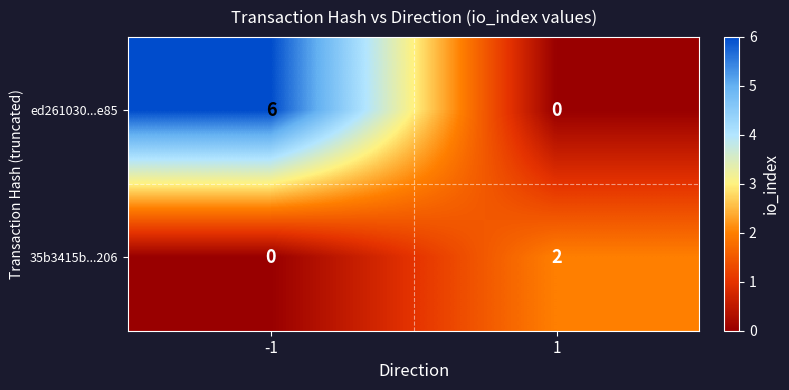

The value of 35b3415b...206 at 1 is 2. True or false?

True